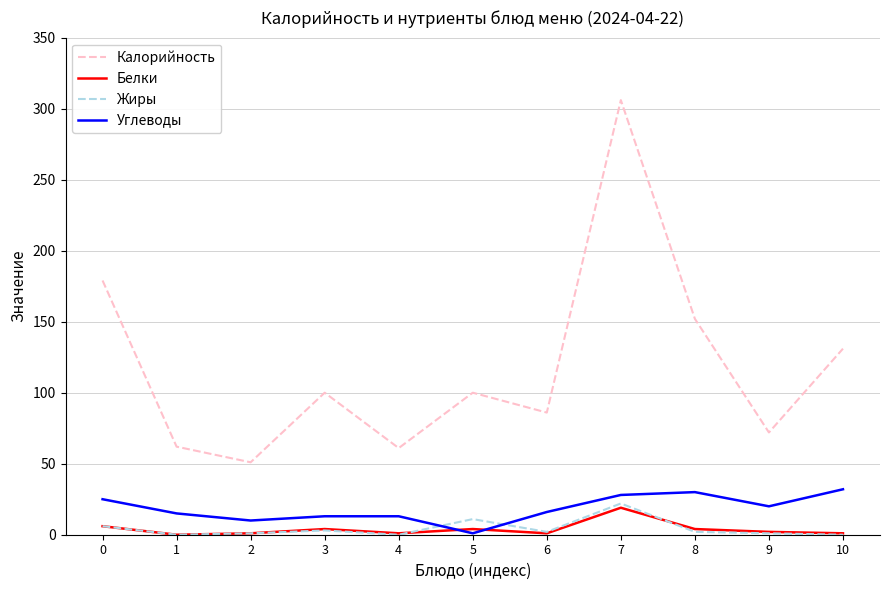

Which series changed the most between 2 and 3?

Калорийность